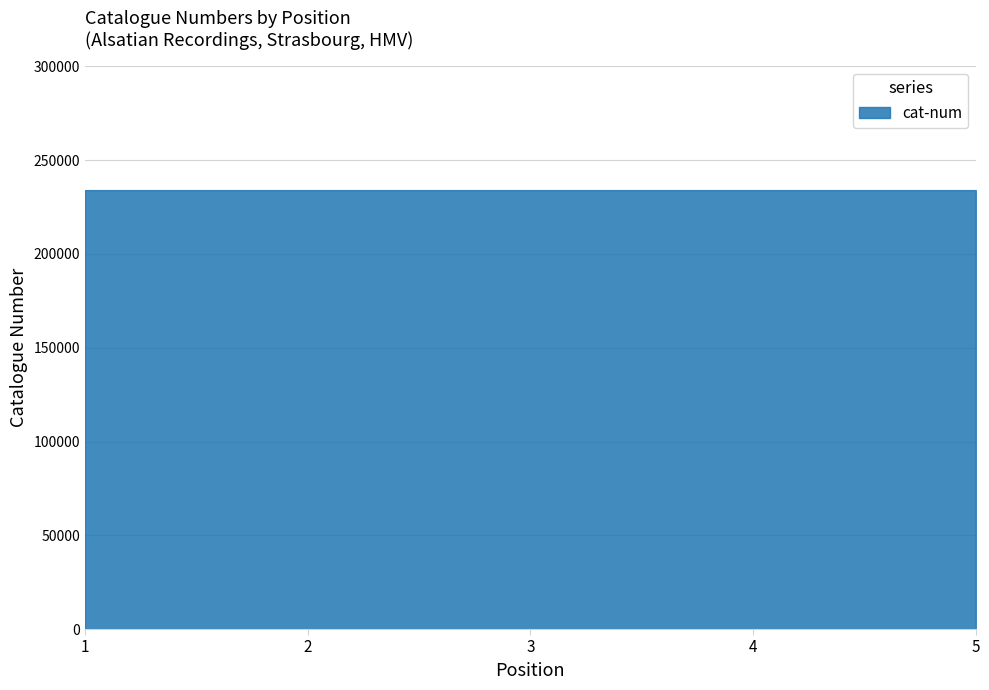

True or false: there are more than 1 points higher than both neighbors.

False